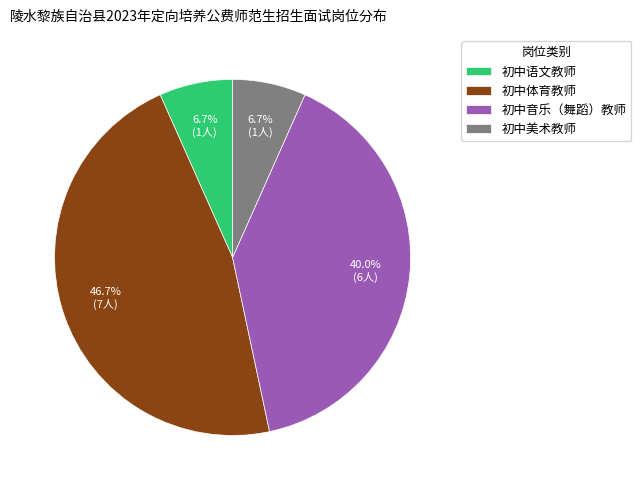

Is there any slice that represents more than half of the pie?

No